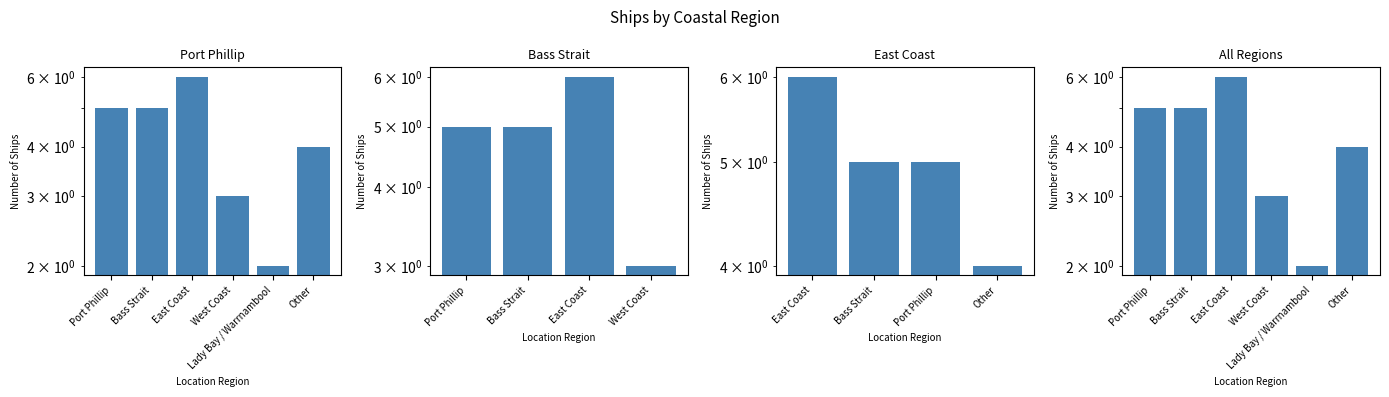

Reading left to right, list all the values displayed in this chart.

Port Phillip=5	Bass Strait=5	East Coast=6	West Coast=3	Lady Bay / Warrnambool=2	Other=4